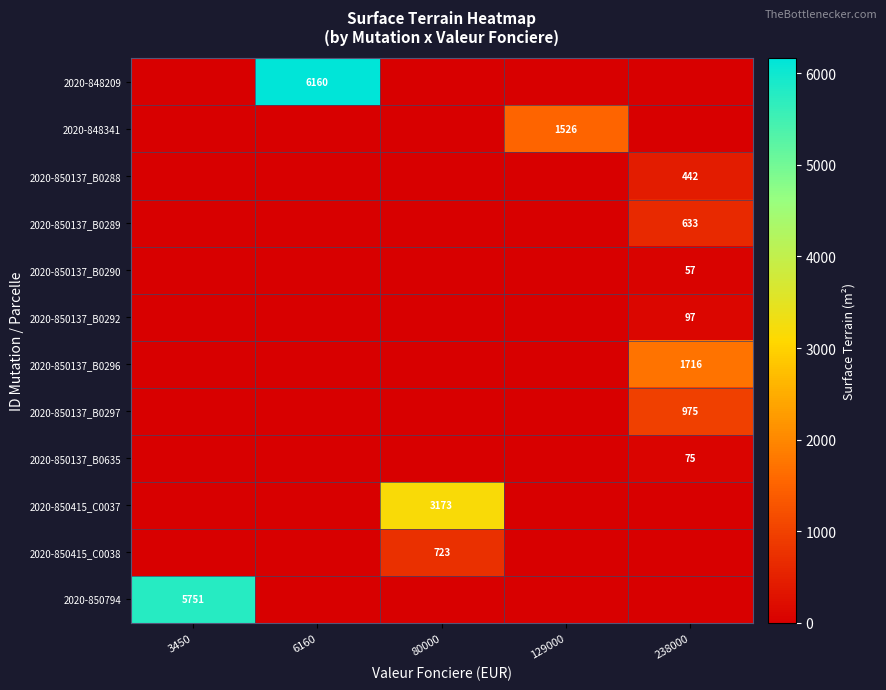

Is it true that 2020-850137_B0297 equals 1480 at 238000?

False